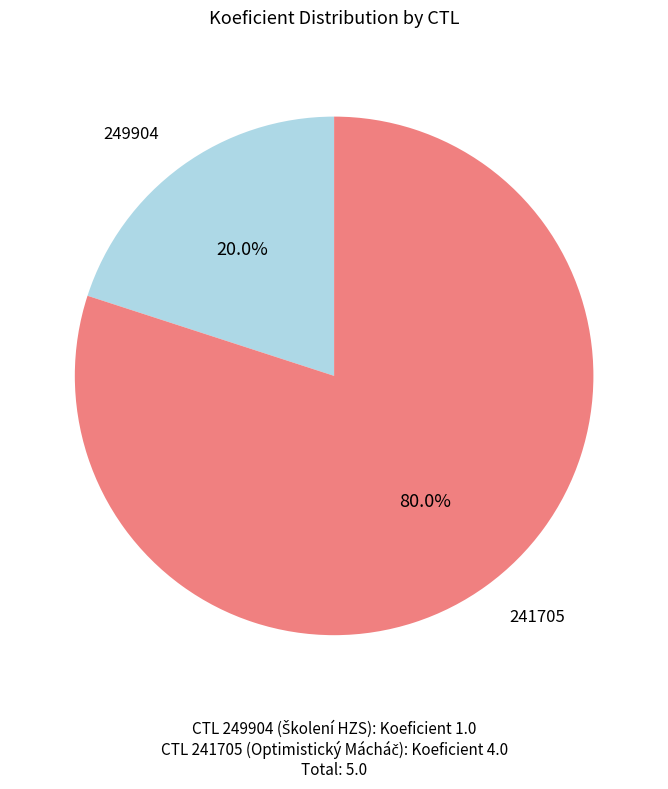

Do 249904 and 241705 together represent more than half of the pie?

Yes